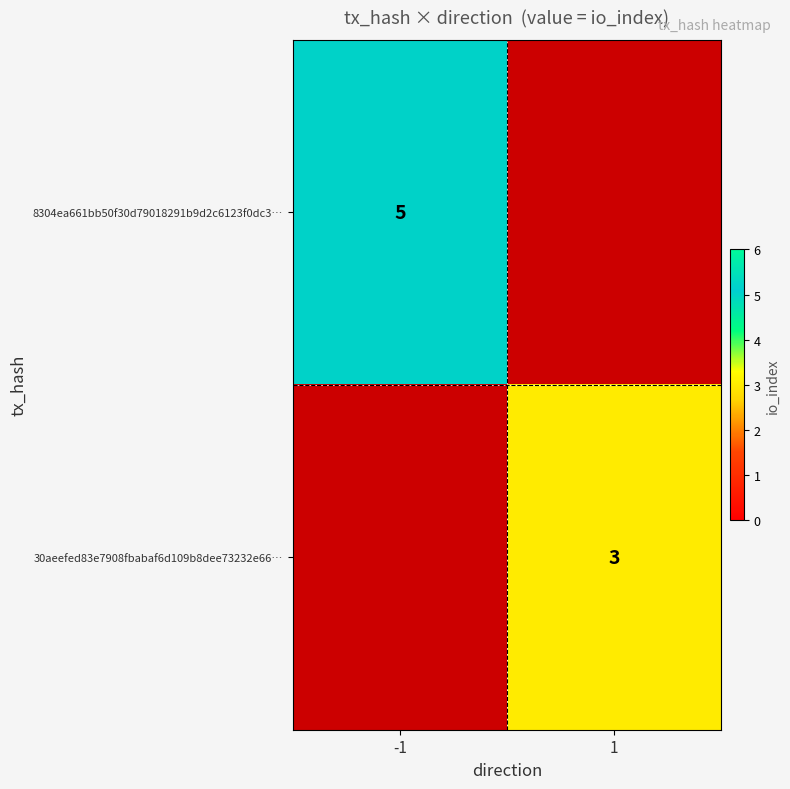

The value of 8304ea661bb50f30d79018291b9d2c6123f0dc3… at -1 is 5. True or false?

True